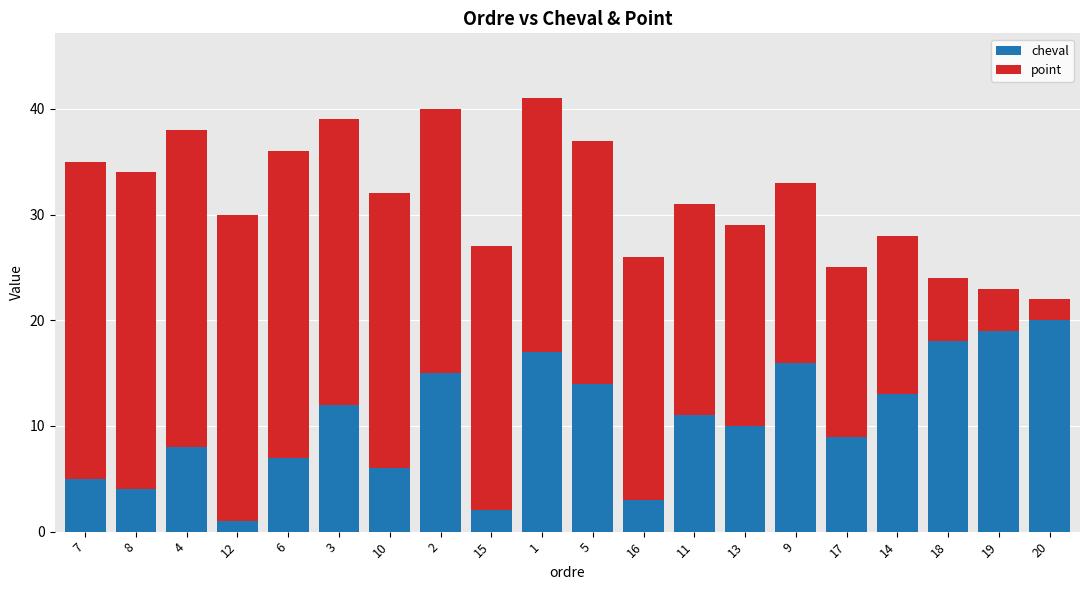

Rank the categories by cheval value from highest to lowest.

20, 19, 18, 1, 9, 2, 5, 14, 3, 11, 13, 17, 4, 6, 10, 7, 8, 16, 15, 12